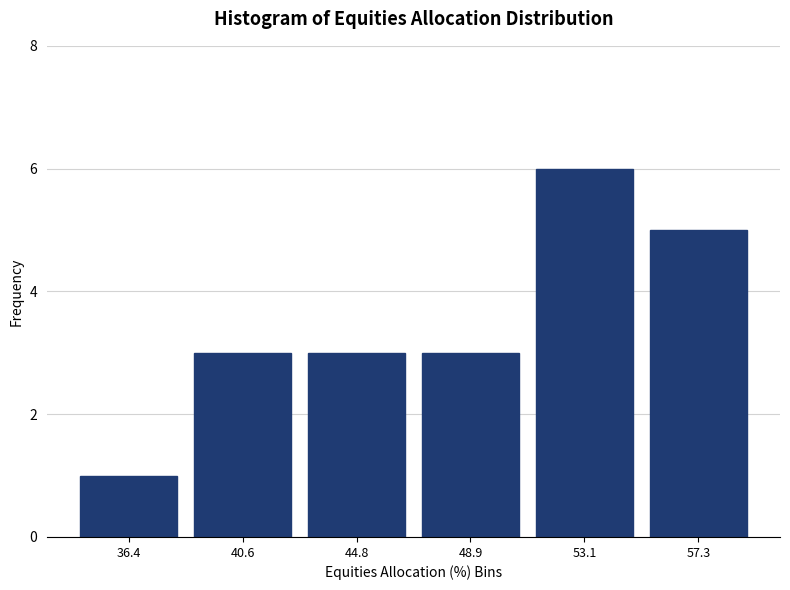

How tall is the bar that spans 55.0 to 59.5 on the x-axis? Neither the bar edges nor the heights are printed on the chart, so give them approximately, as read against the axes.

5